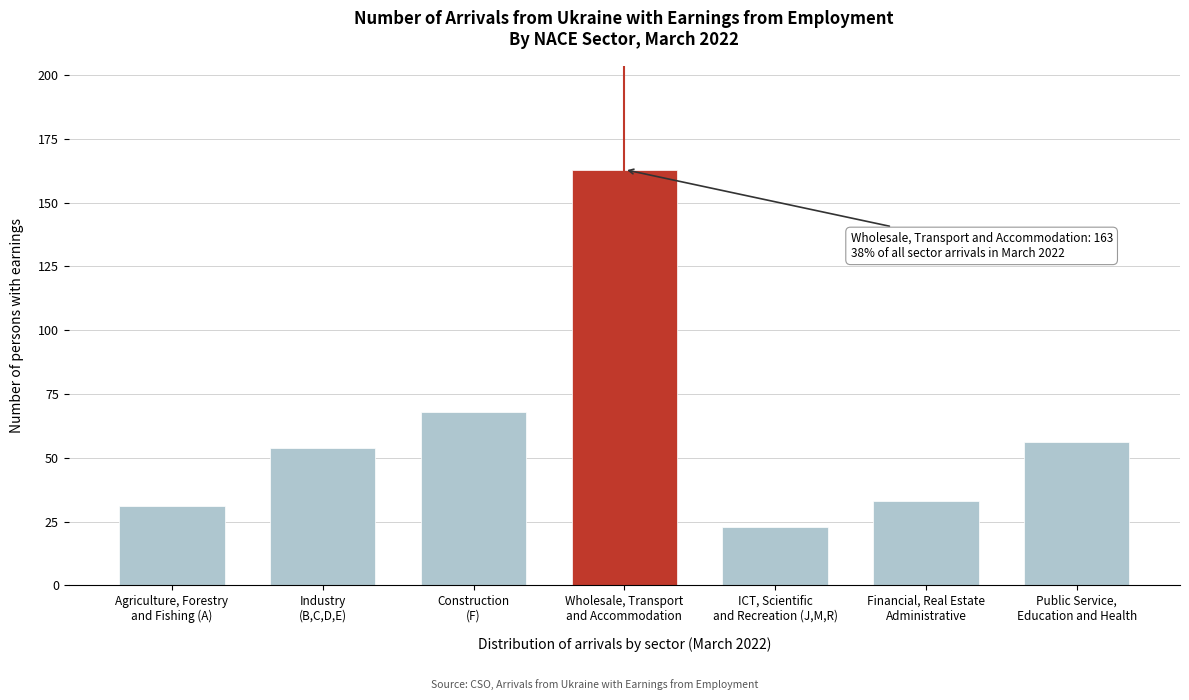

Reading right to left, transcribe all the data shown in this chart.

56	33	23	163	68	54	31